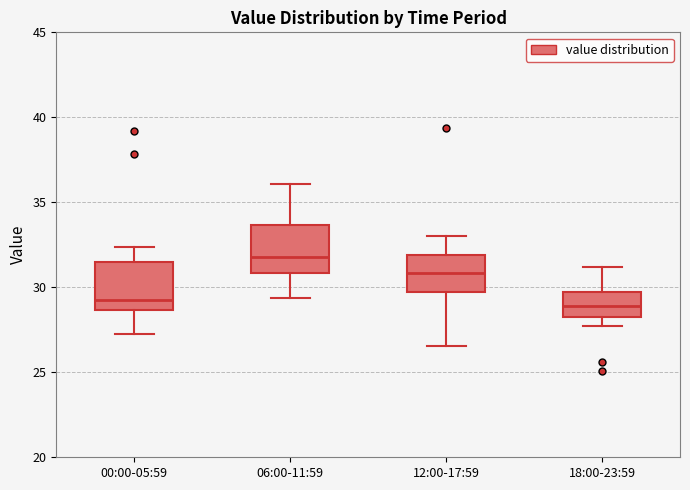

Reading left to right, read every box against the y-axis: the position of its median line, the range the box covers, and the ends of its whiskers. The values are not printed on the chart, so give them approximately, as read against the axis.

00:00-05:59: median 29.5, box 28.5 to 31.5, whiskers 27.5 to 32.5
06:00-11:59: median 32.0, box 31.0 to 33.5, whiskers 29.5 to 36.0
12:00-17:59: median 31.0, box 29.5 to 32.0, whiskers 26.5 to 33.0
18:00-23:59: median 29.0, box 28.5 to 29.5, whiskers 27.5 to 31.0